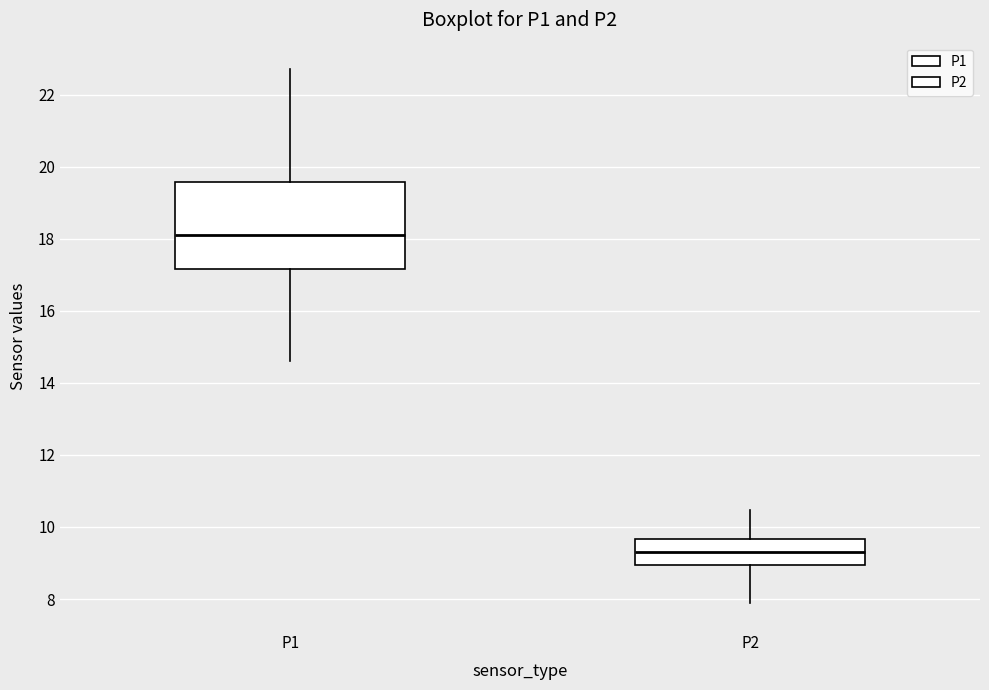

Which box has the lowest median line?

P2